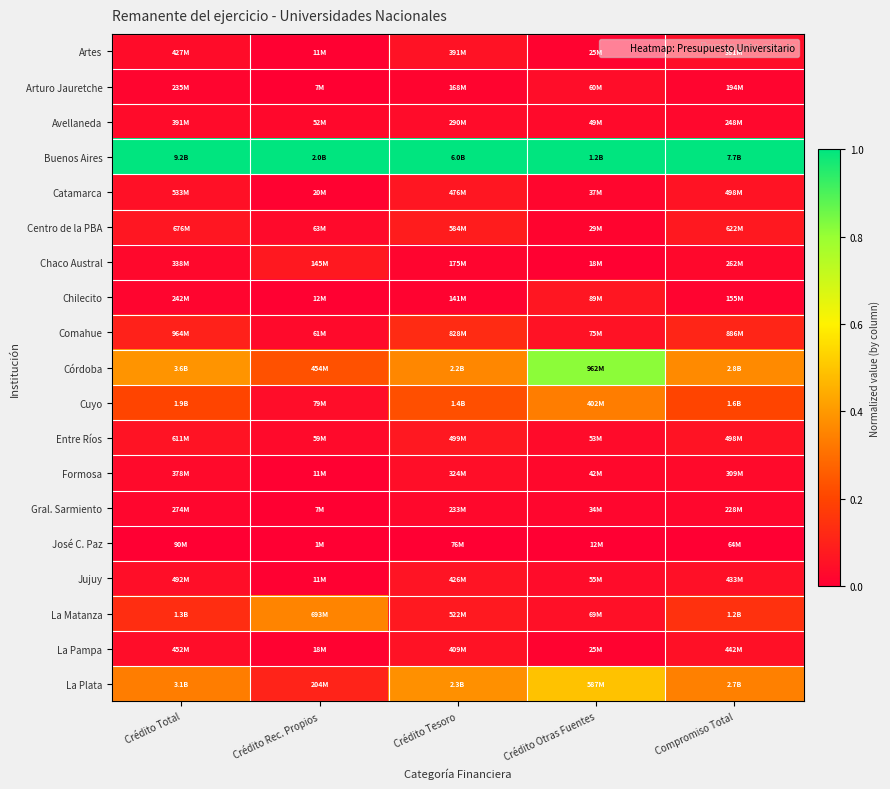

Which label corresponds to the largest value in the chart?

Crédito Total